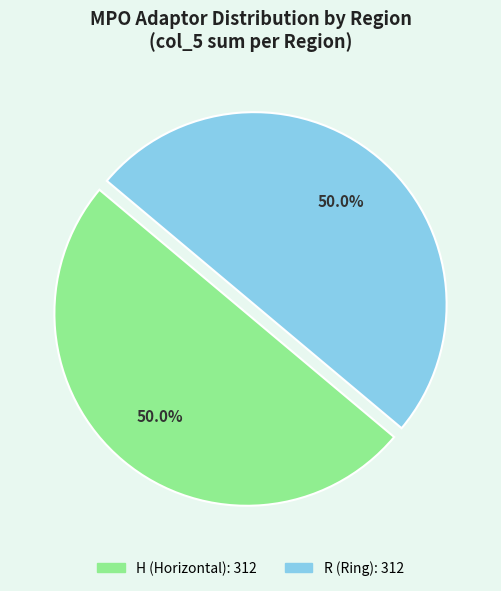

What is the ratio of the value at H to the value at R?

1.0